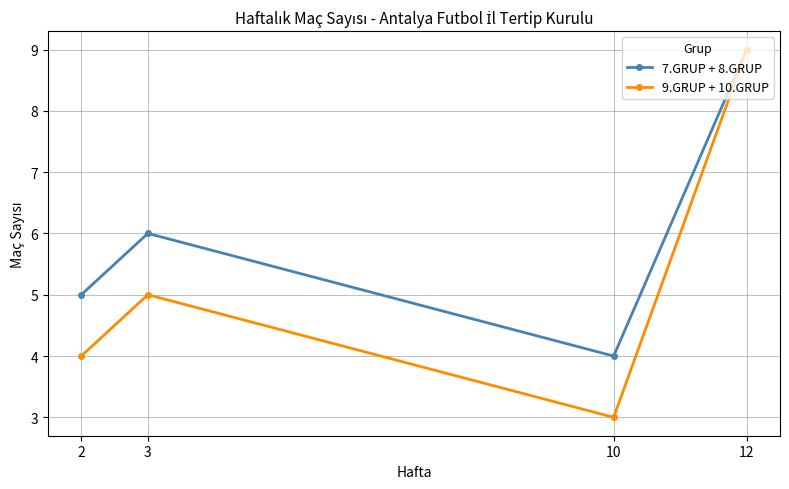

What is the difference between the maximum and second lowest values in the 7.GRUP + 8.GRUP series?

4